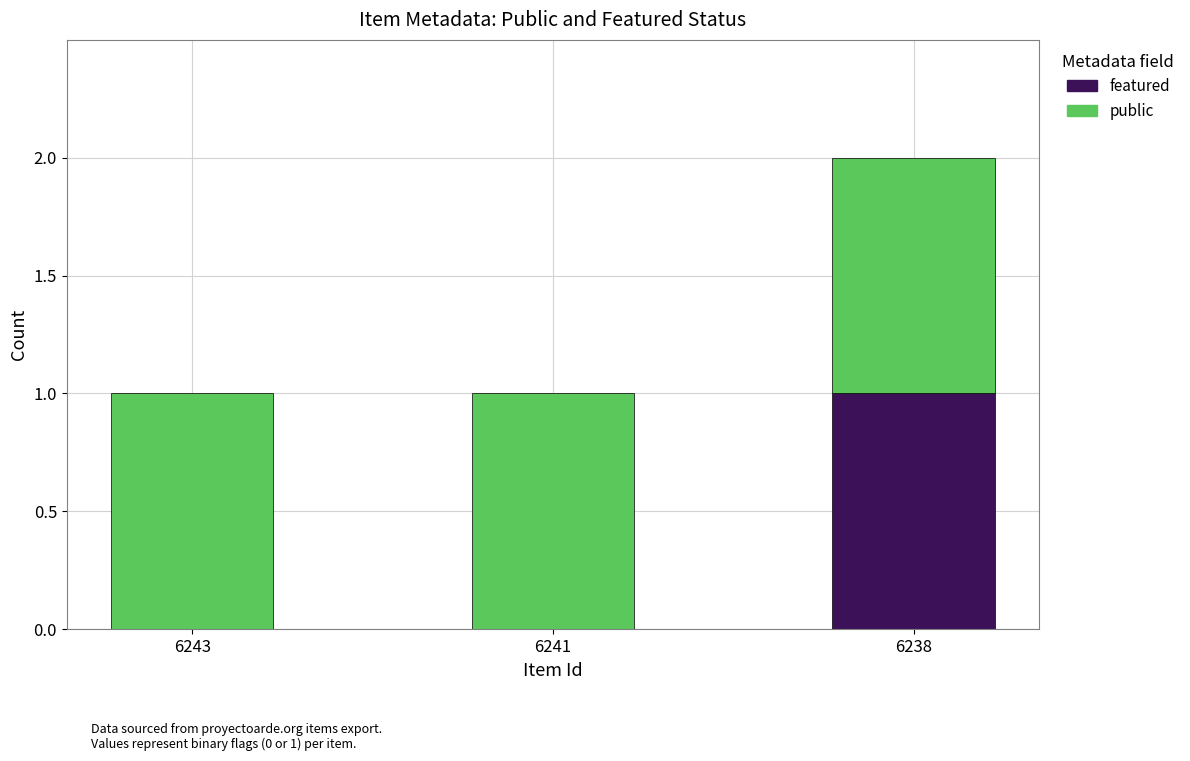

The featured series shows 0 at 6243. True or false?

True